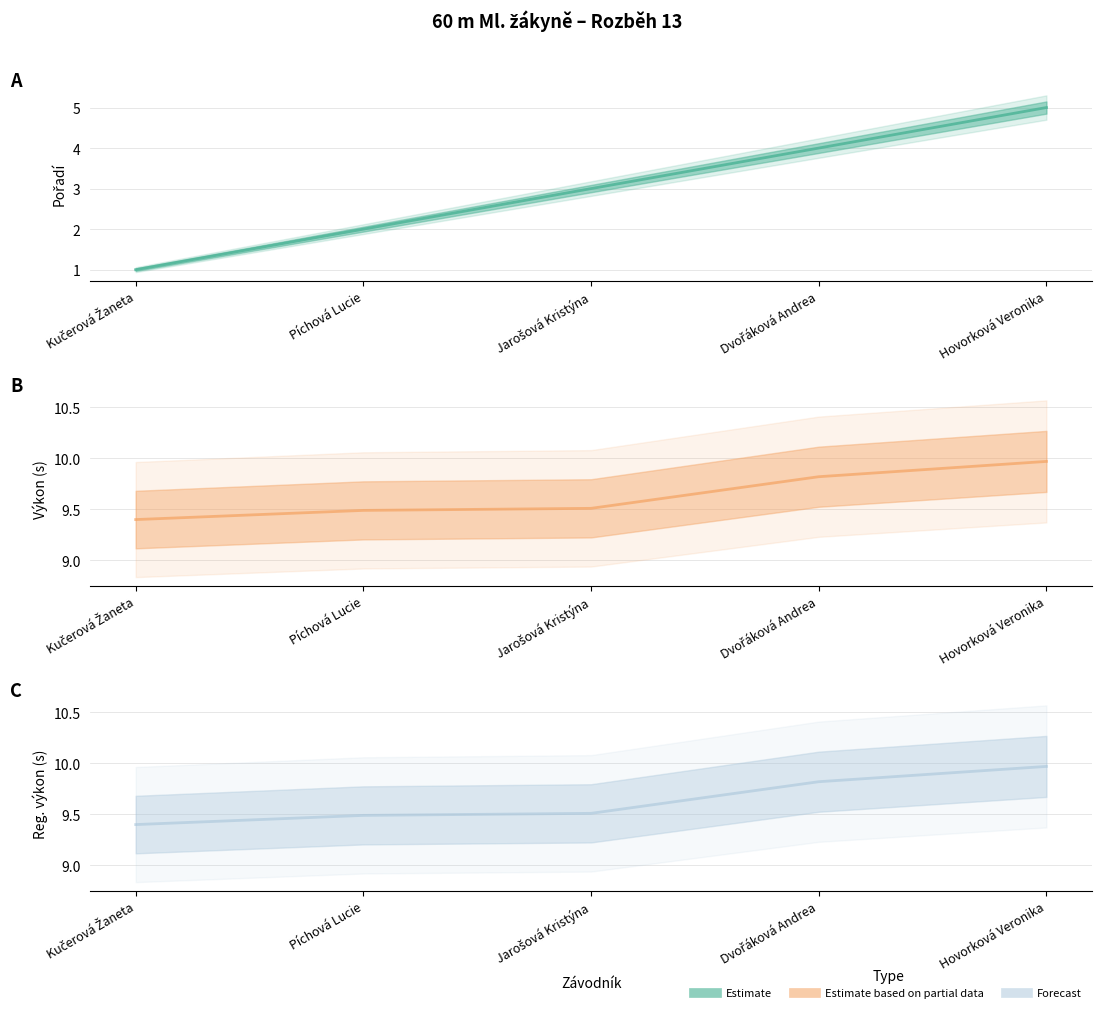

Does the chart have visible grid lines?

Yes